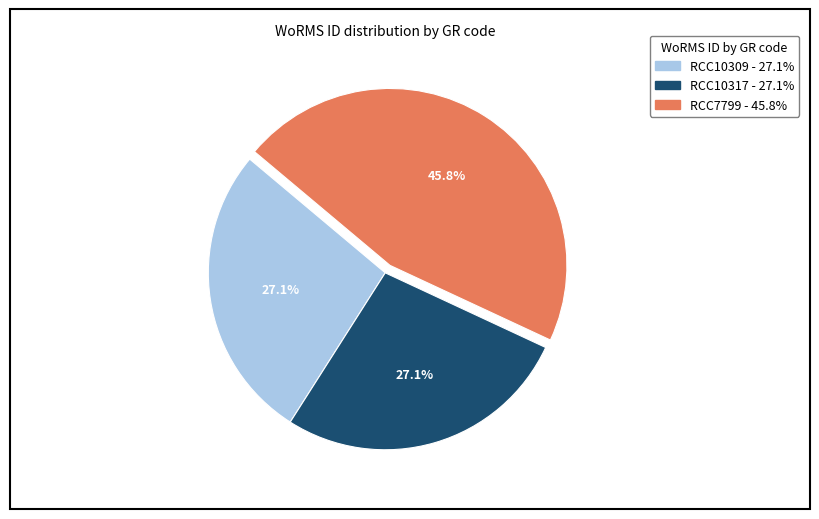

Does RCC10309 account for over 50% of the chart?

No